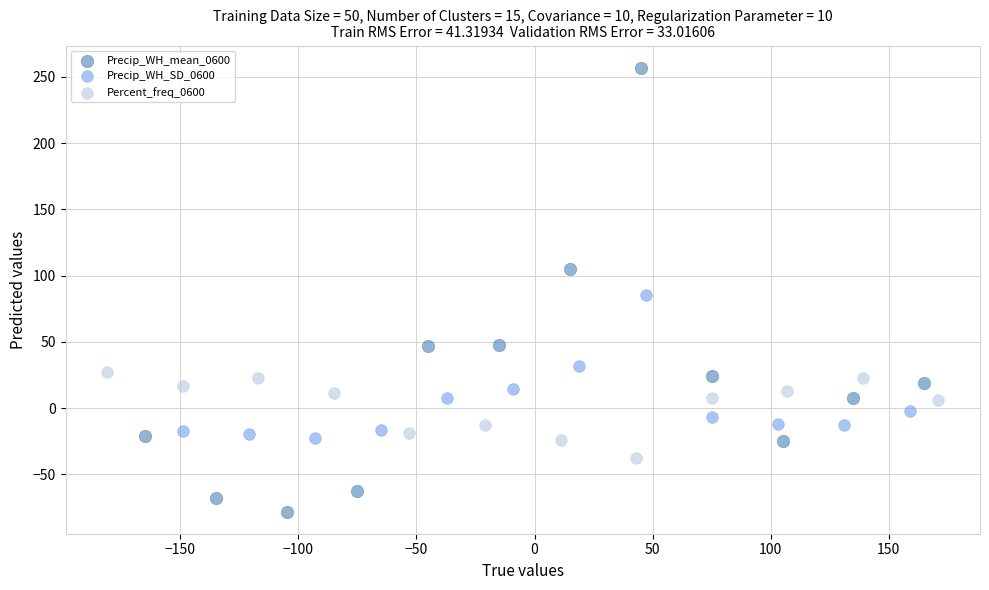

Which series has the widest spread of Y values?

Precip_WH_mean_0600